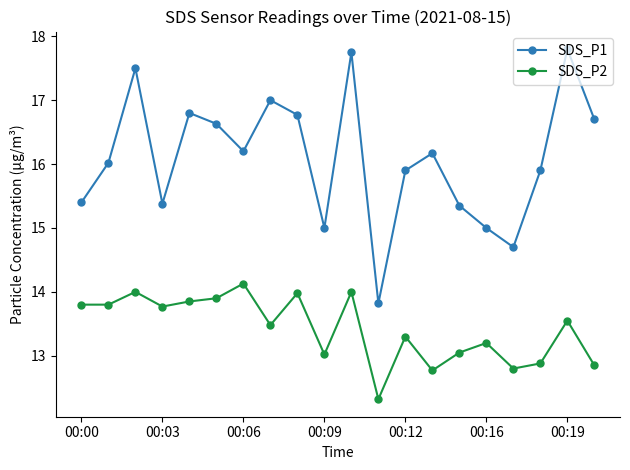

What is the value of the SDS_P1 point at the 16th from the left?

15.0